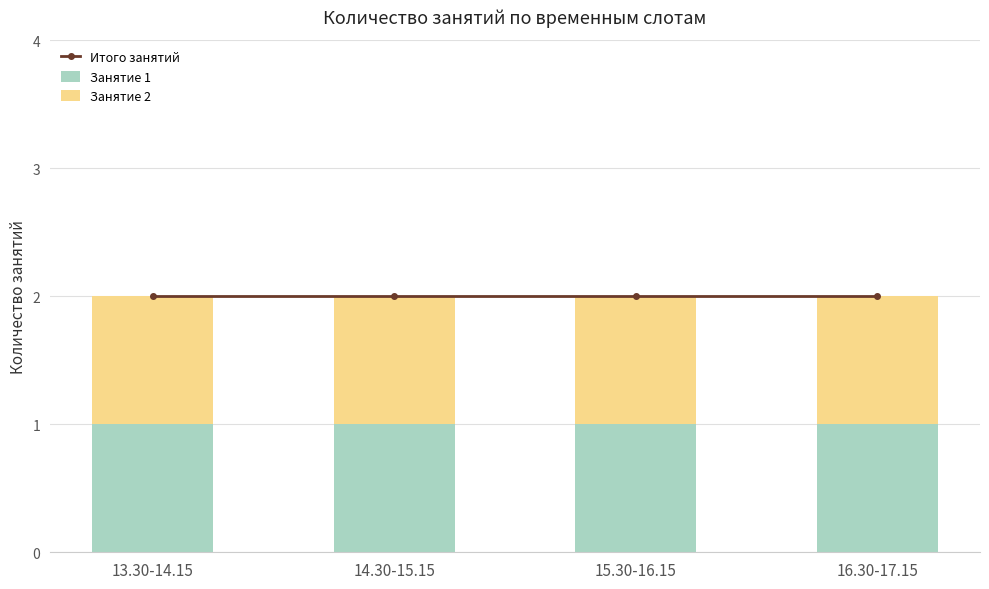

Reading left to right, what are all the values shown in this chart?

Итого занятий: 13.30-14.15=2	14.30-15.15=2	15.30-16.15=2	16.30-17.15=2
Занятие 1: 13.30-14.15=1	14.30-15.15=1	15.30-16.15=1	16.30-17.15=1
Занятие 2: 13.30-14.15=1	14.30-15.15=1	15.30-16.15=1	16.30-17.15=1